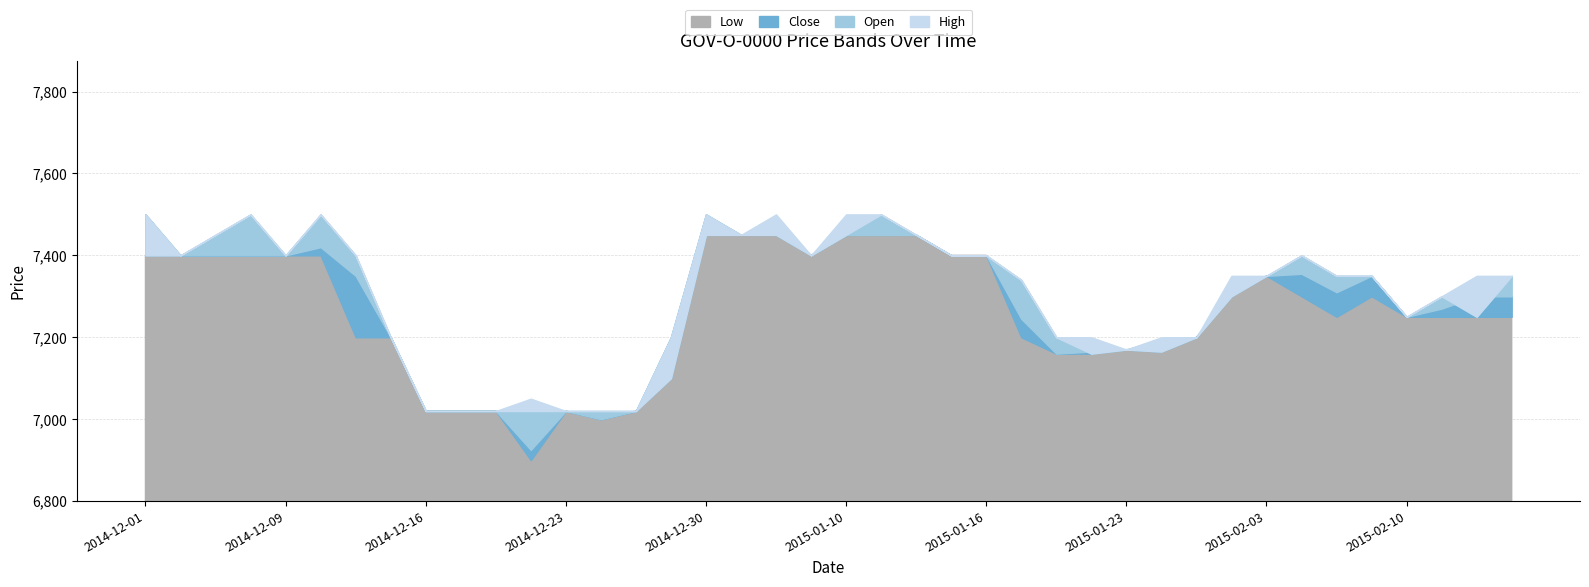

At which label does Open first exceed 7350?

2014-12-01